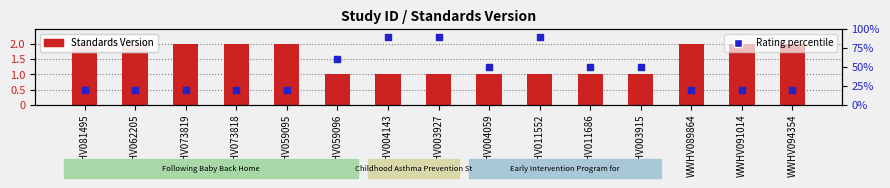

At which category is the sum across all series the highest?

WWHV004143